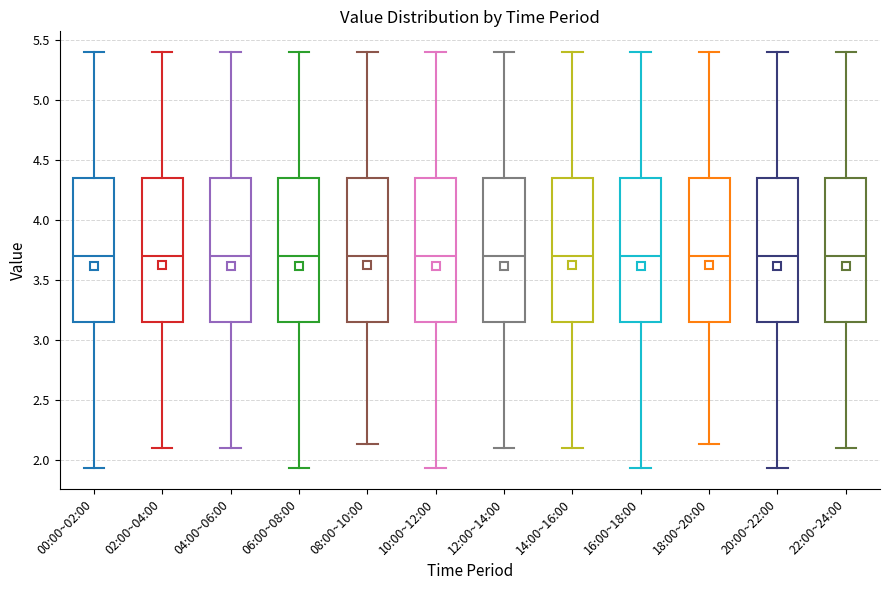

Reading left to right, transcribe this box plot: for each box, give where its median line is, the range the box spans, and where its two whiskers end, as read against the y-axis. The values are not printed on the chart, so give them approximately, as read against the axis.

00:00~02:00: median 3.70, box 3.15 to 4.35, whiskers 1.95 to 5.40
02:00~04:00: median 3.70, box 3.15 to 4.35, whiskers 2.10 to 5.40
04:00~06:00: median 3.70, box 3.15 to 4.35, whiskers 2.10 to 5.40
06:00~08:00: median 3.70, box 3.15 to 4.35, whiskers 1.95 to 5.40
08:00~10:00: median 3.70, box 3.15 to 4.35, whiskers 2.15 to 5.40
10:00~12:00: median 3.70, box 3.15 to 4.35, whiskers 1.95 to 5.40
12:00~14:00: median 3.70, box 3.15 to 4.35, whiskers 2.10 to 5.40
14:00~16:00: median 3.70, box 3.15 to 4.35, whiskers 2.10 to 5.40
16:00~18:00: median 3.70, box 3.15 to 4.35, whiskers 1.95 to 5.40
18:00~20:00: median 3.70, box 3.15 to 4.35, whiskers 2.15 to 5.40
20:00~22:00: median 3.70, box 3.15 to 4.35, whiskers 1.95 to 5.40
22:00~24:00: median 3.70, box 3.15 to 4.35, whiskers 2.10 to 5.40